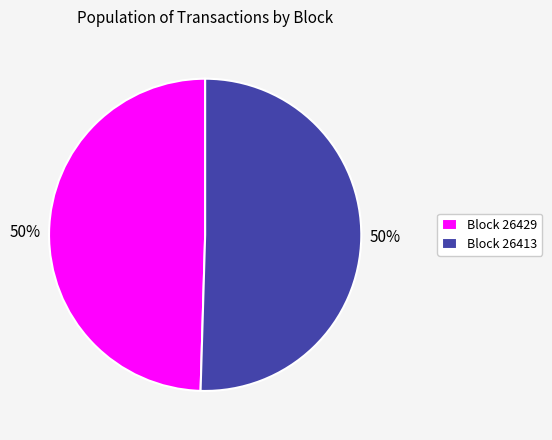

Is the sum of Block 26413 and Block 26429 greater than half?

Yes